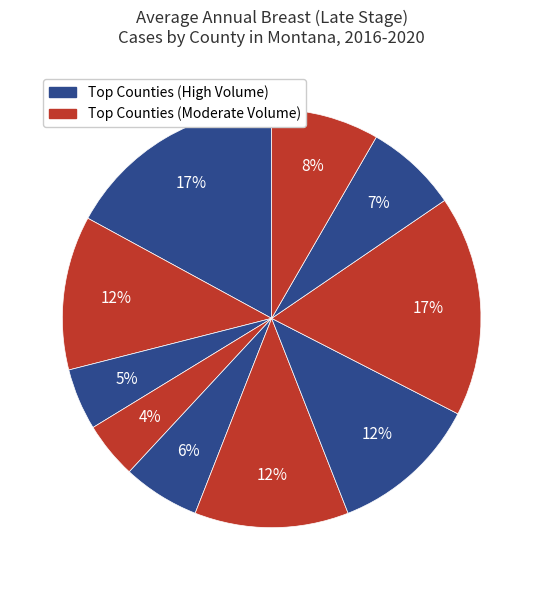

How many slices are in this pie chart?

10